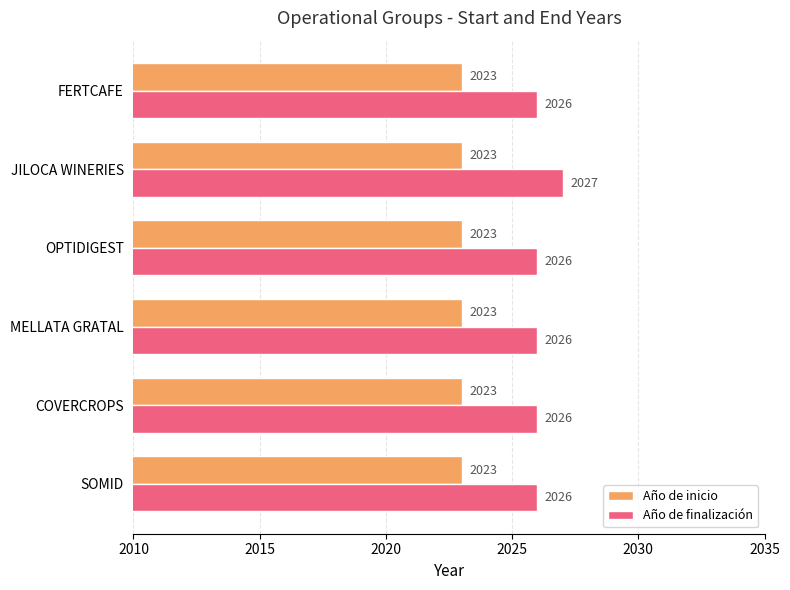

What is the sum of all Año de inicio values?

12138